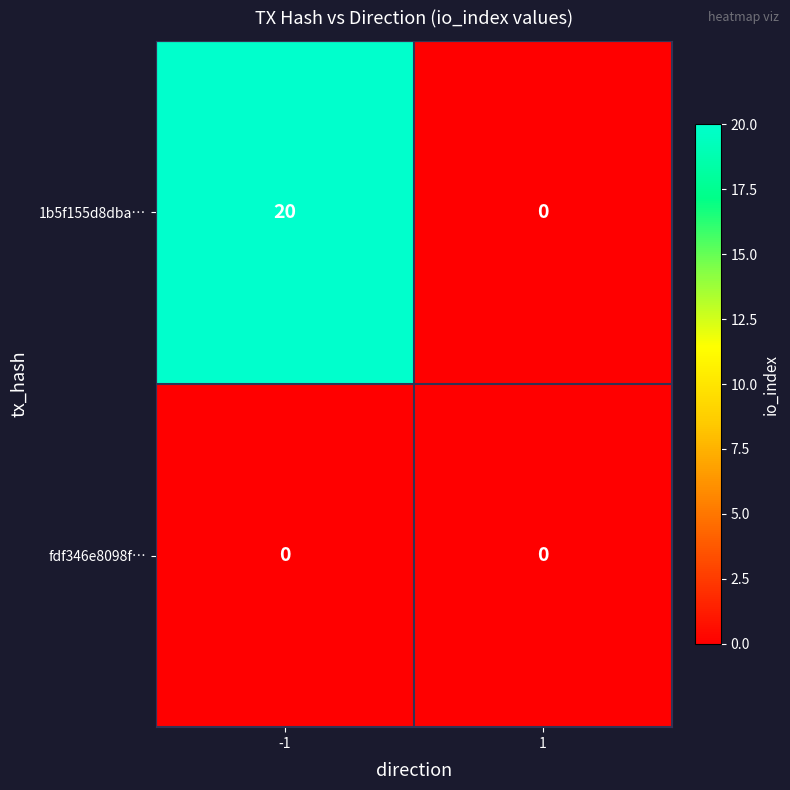

What is the sum of all 1b5f155d8dba… values?

20